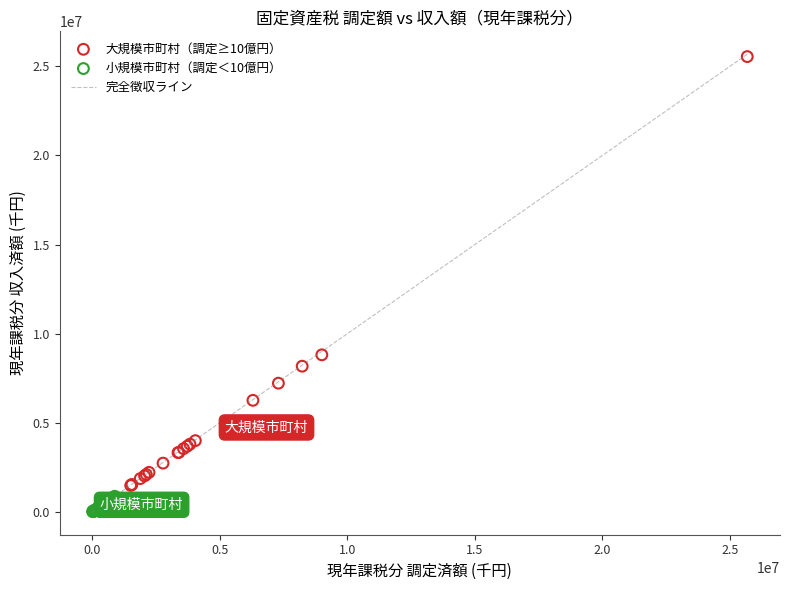

Which series contains the lowest Y value?

小規模市町村（調定＜10億円）